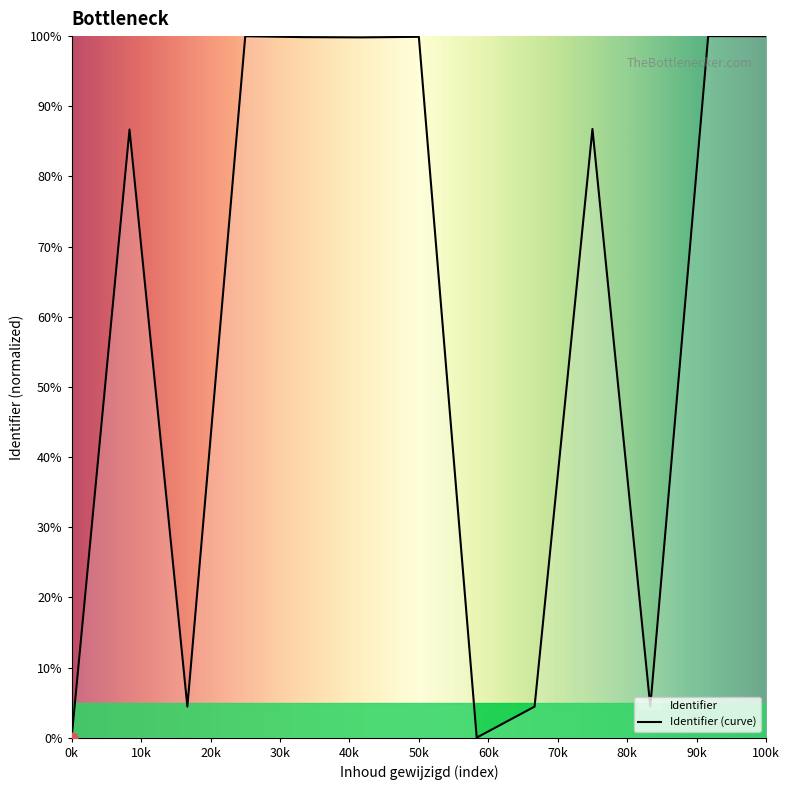

Which has a higher value, 0k or 100k?

100k